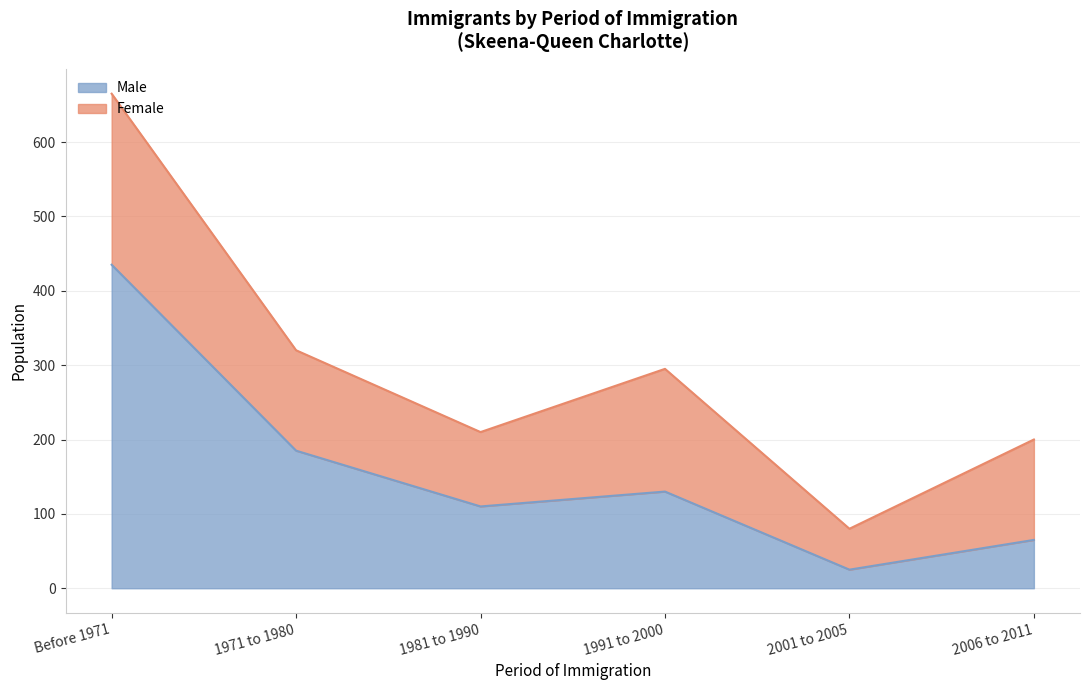

What is the ratio of the value at 1991 to 2000 to the value at 2006 to 2011?

2.0